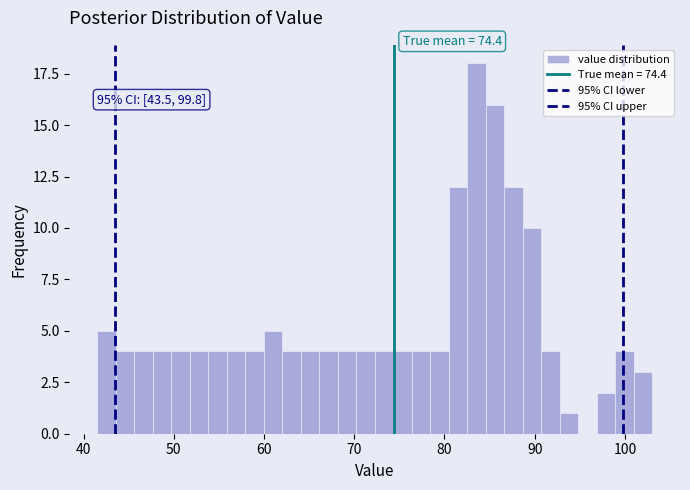

Read against the x-axis, roughly where is the centre of the tallest bar?

84